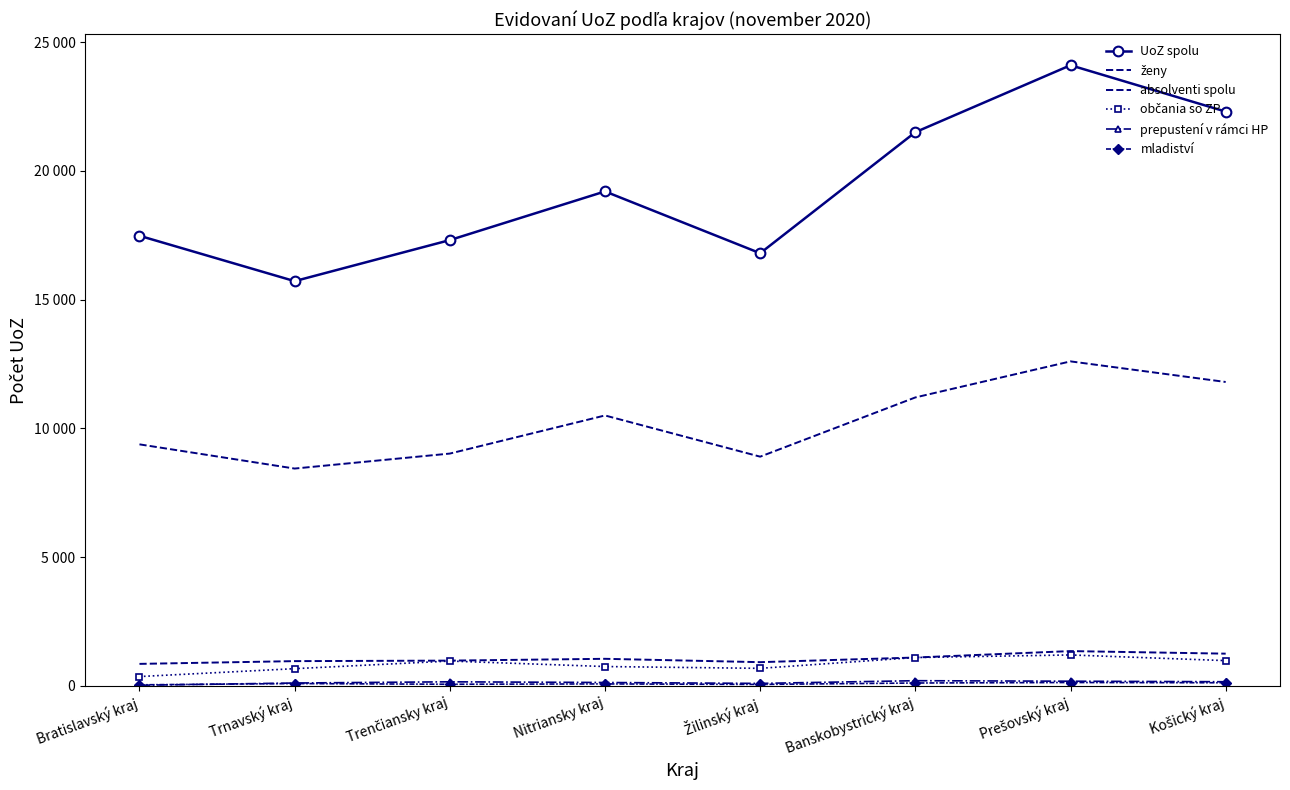

True or false: mladiství and občania so ZP intersect in this chart.

False